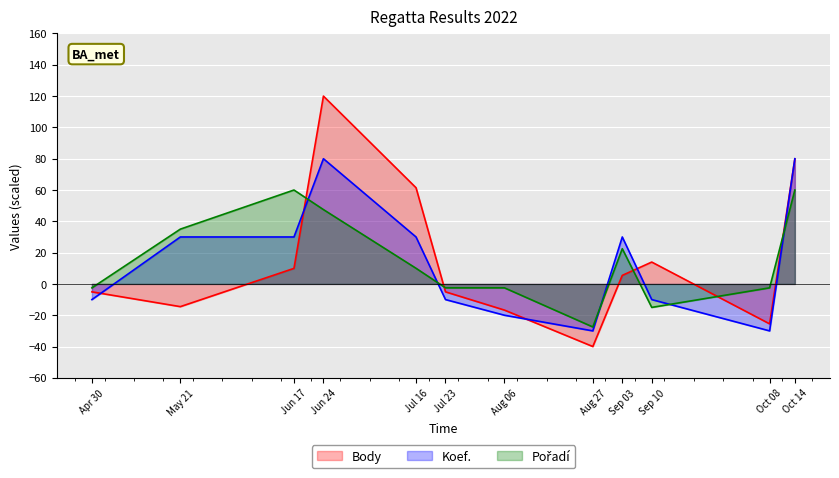

Does the chart display data point markers on the line(s)?

No